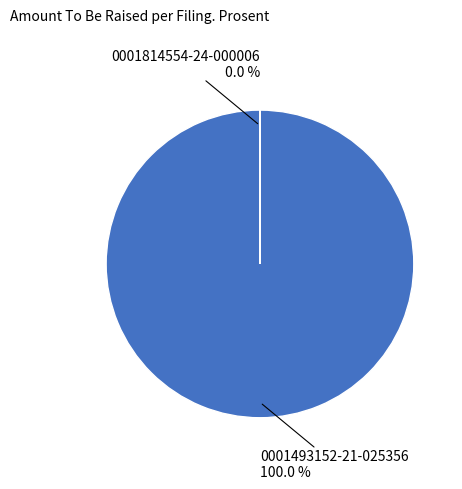

Does any single category account for the majority?

Yes